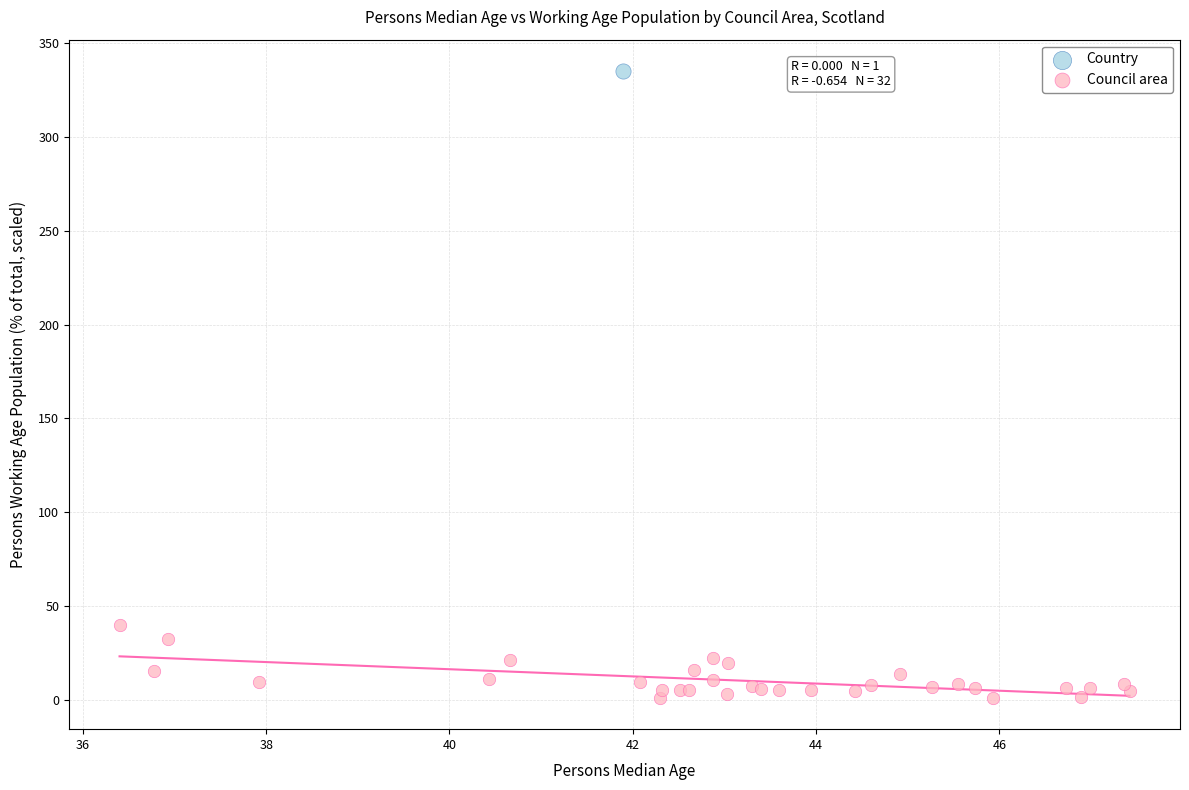

What are all the series names shown in the legend?

Country, Council area